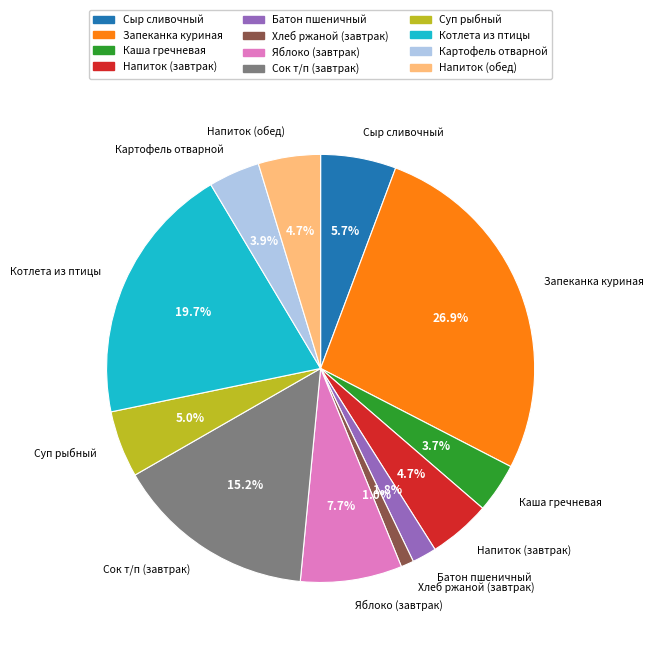

What percentage is the Хлеб ржаной (завтрак) slice, to the nearest percent?

1%